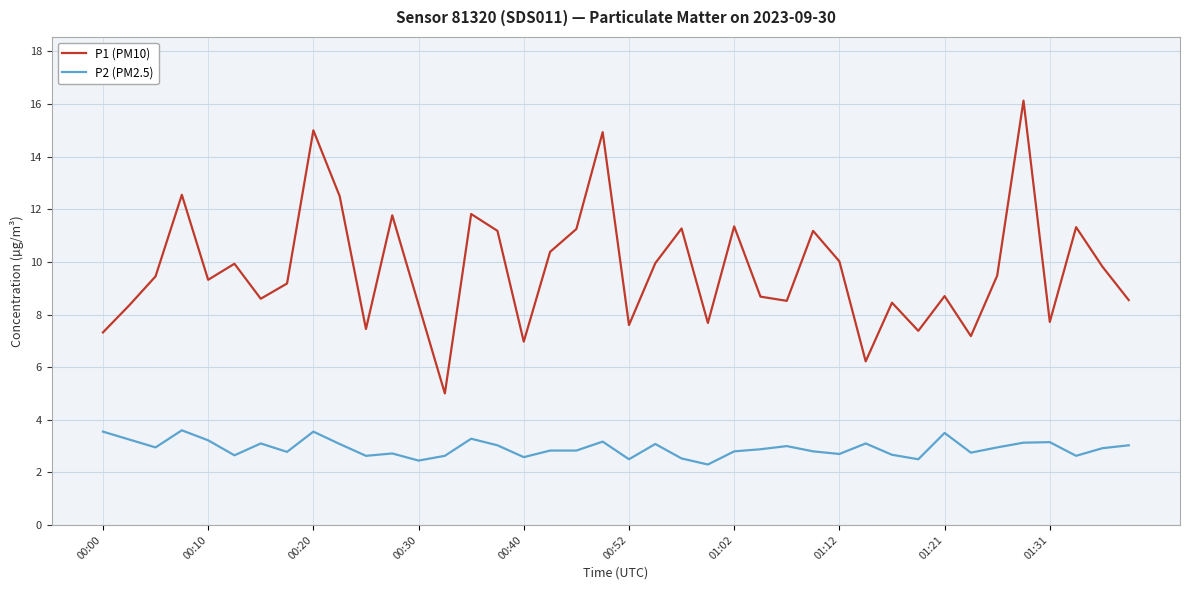

What is the maximum value shown in the chart?

16.1